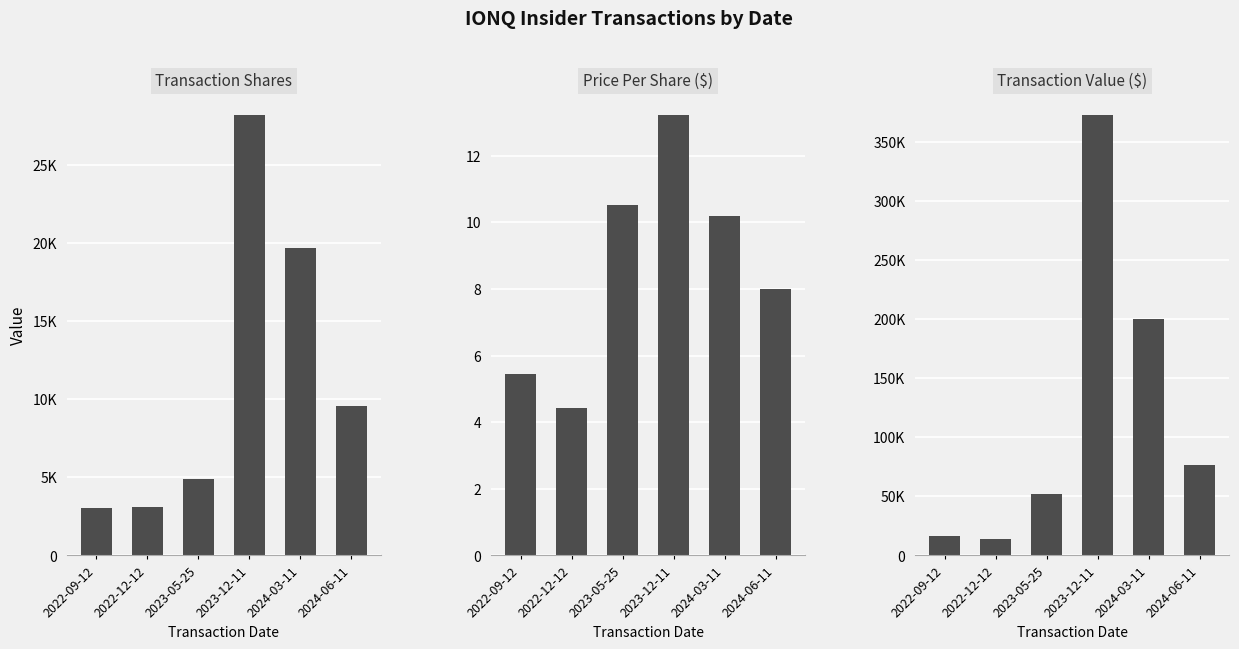

How many data points in transactionPricePerShare are above 10?

3